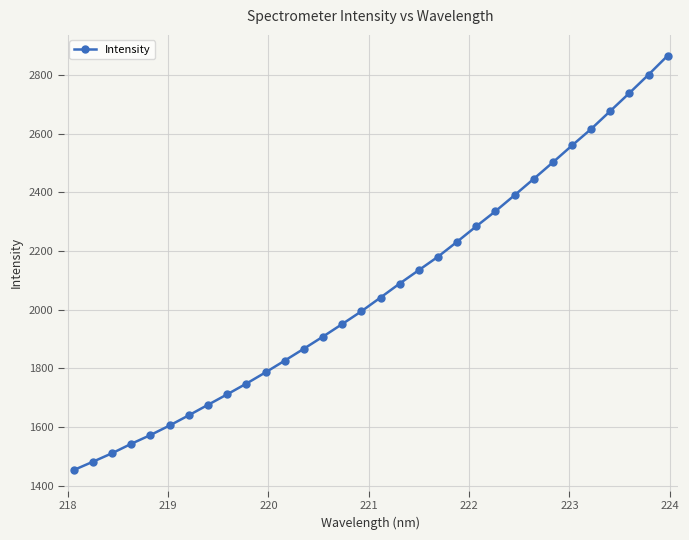

Reading right to left, transcribe all the data shown in this chart.

2865.5	2800.7	2738.1	2676.7	2615.6	2559.3	2501.9	2445.6	2390.0	2335.4	2284.1	2231.5	2180.4	2134.7	2089.0	2041.3	1994.4	1951.0	1908.4	1867.0	1826.4	1786.5	1748.2	1711.7	1676.0	1640.3	1605.6	1573.0	1543.2	1511.2	1482.1	1453.8